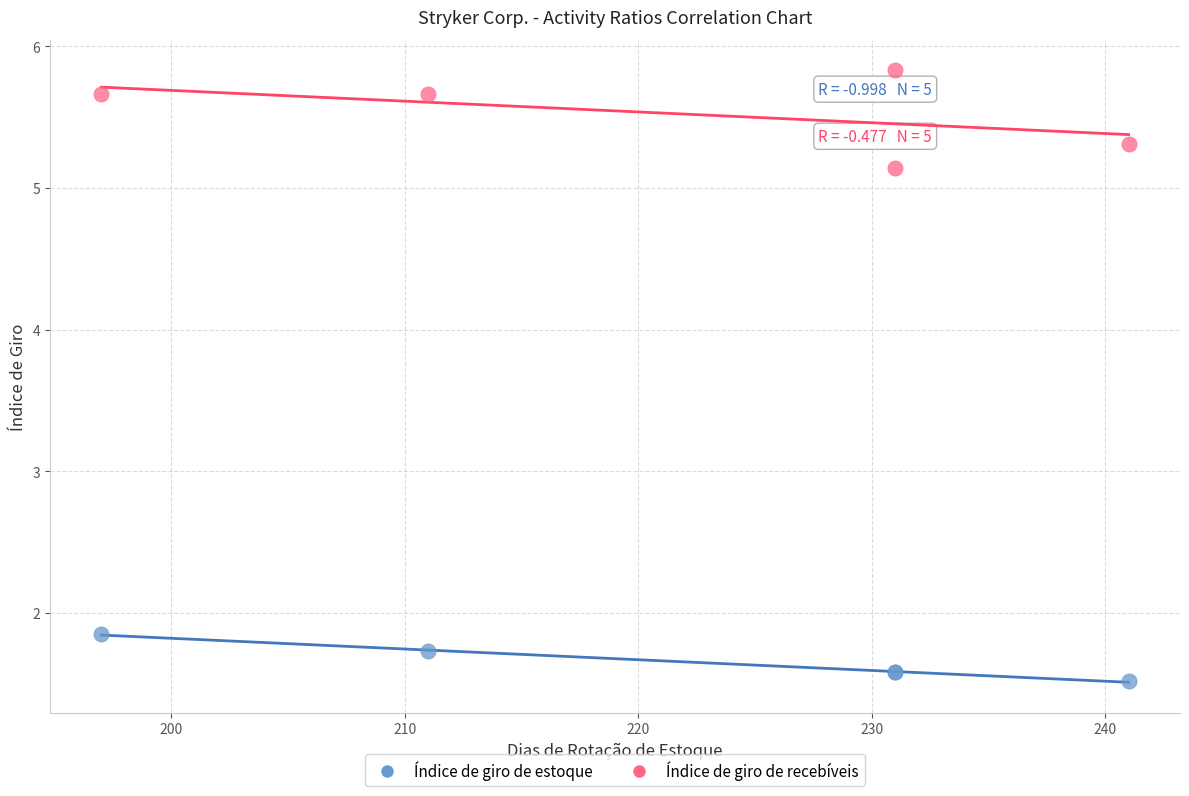

Which series has the widest spread of Y values?

Índice de giro de recebíveis